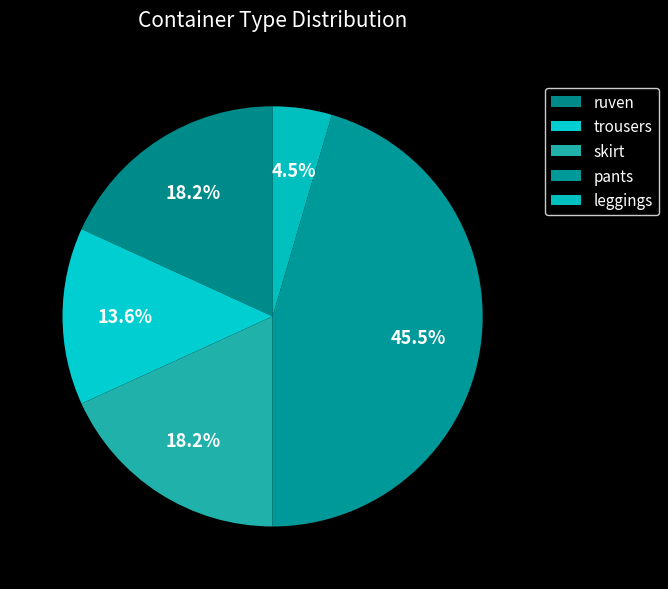

Is it true that leggings is 5% of the pie?

True